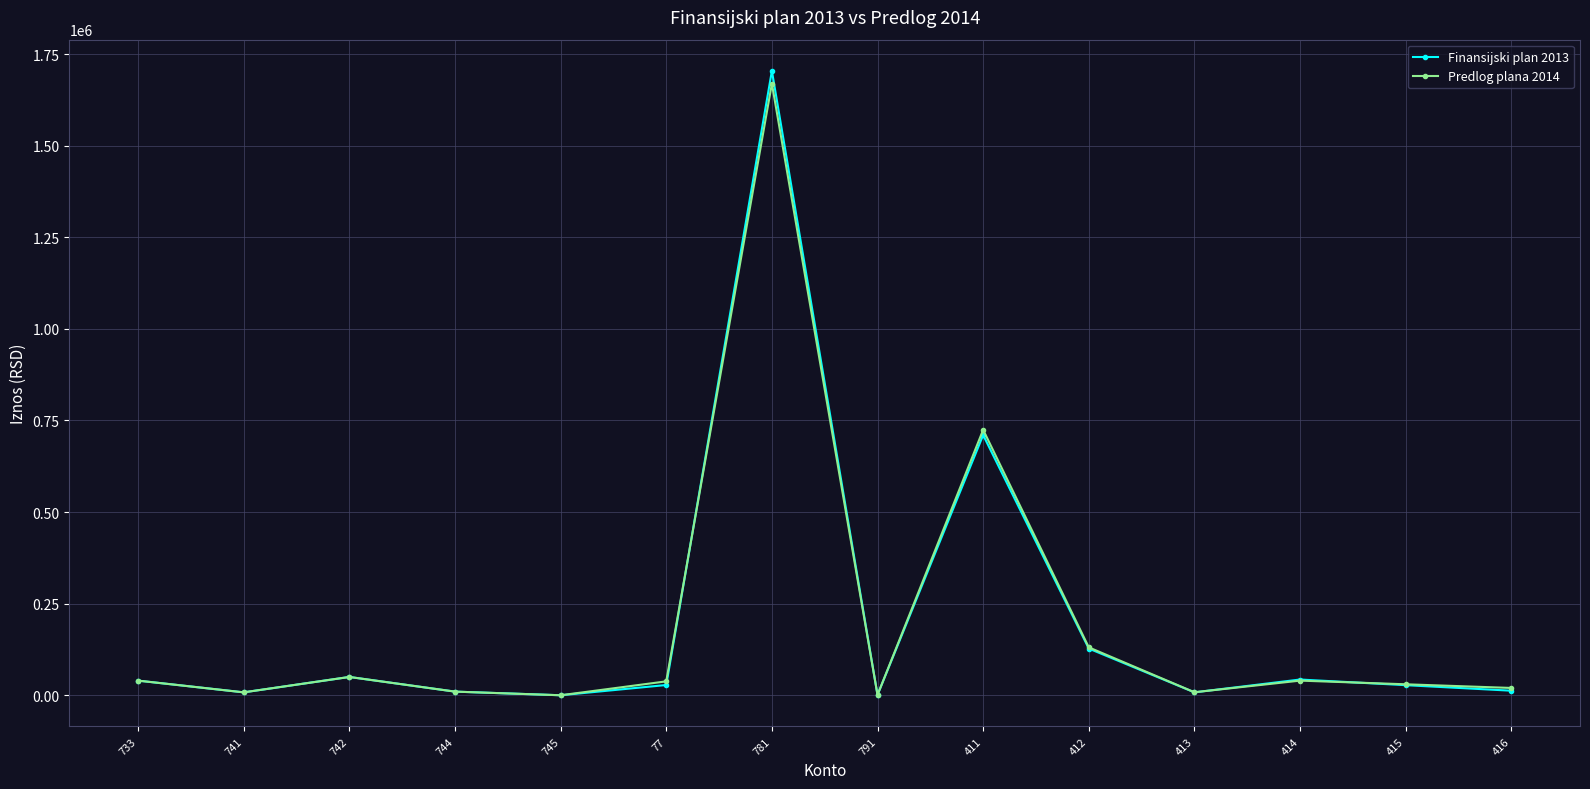

Which series has the largest range (max minus min)?

Finansijski plan 2013